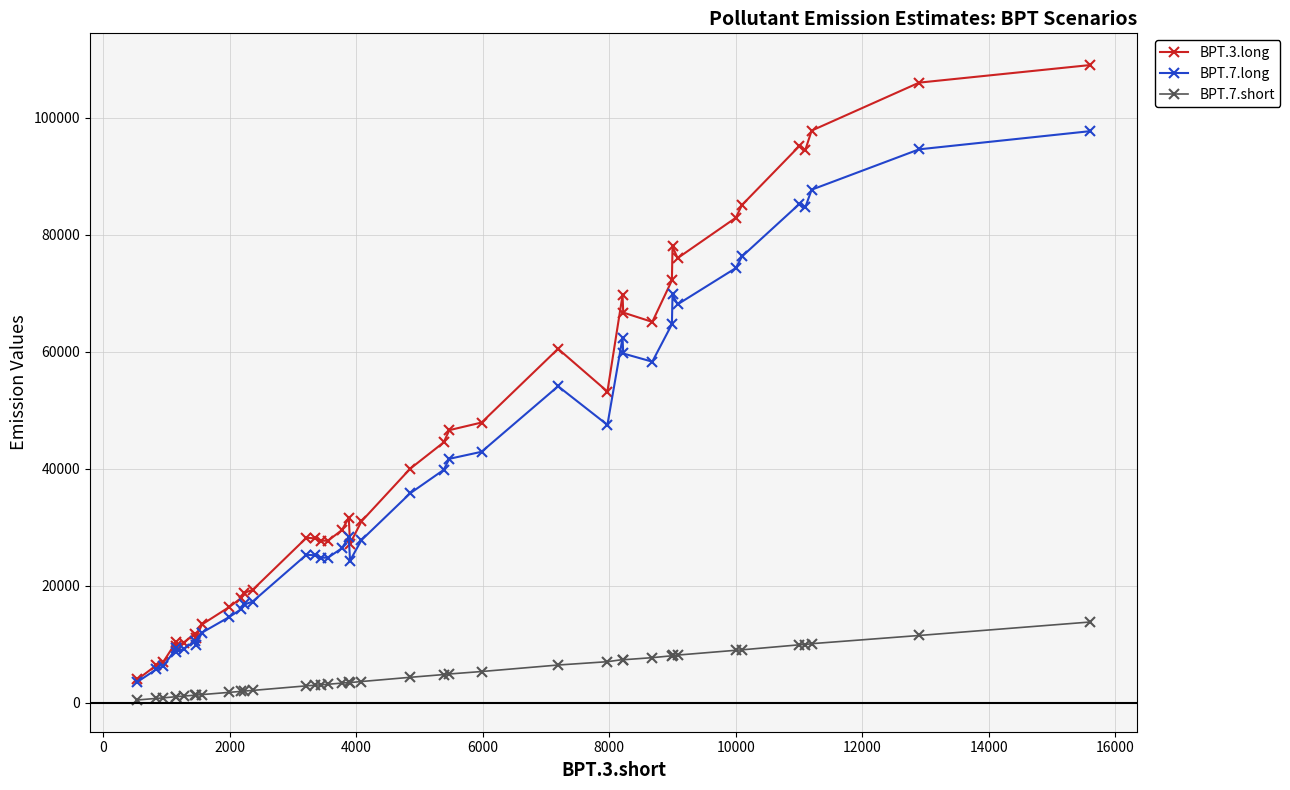

How many interior local peaks does the BPT.7.long series have?

8